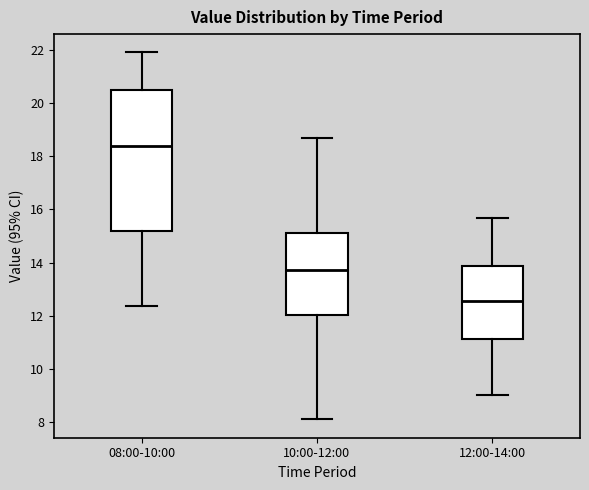

Which box's median line is the lowest?

12:00-14:00